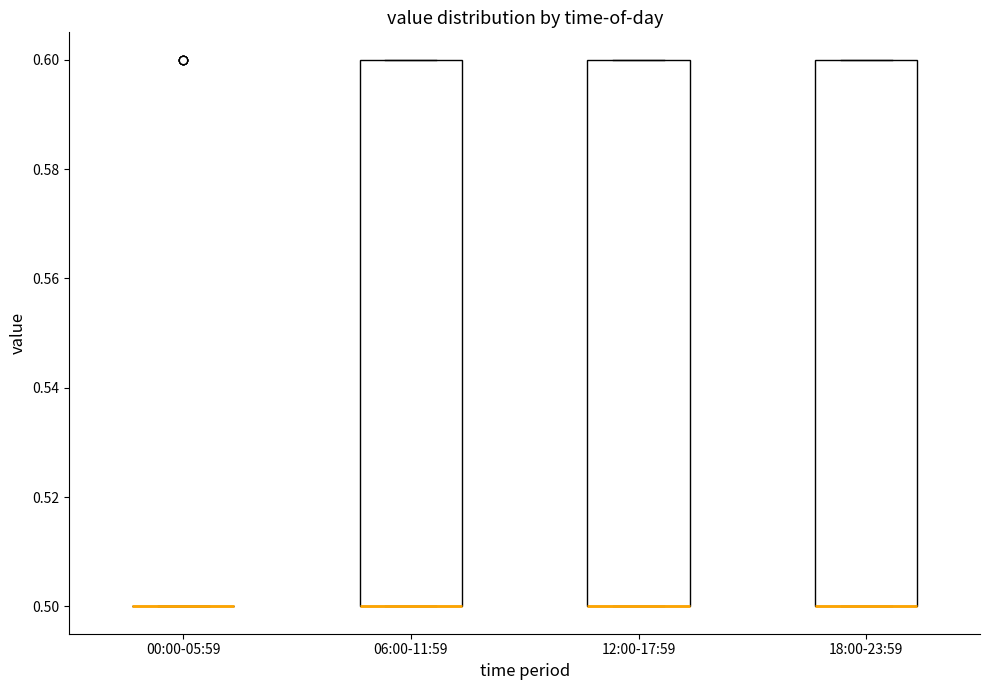

Reading left to right, read every box against the y-axis: the position of its median line, the range the box covers, and the ends of its whiskers. The values are not printed on the chart, so give them approximately, as read against the axis.

00:00-05:59: box collapsed to a line at 0.5, whiskers 0.5 to 0.5
06:00-11:59: median 0.5 (drawn on the box's lower edge), box 0.5 to 0.6, whiskers 0.5 to 0.6
12:00-17:59: median 0.5 (drawn on the box's lower edge), box 0.5 to 0.6, whiskers 0.5 to 0.6
18:00-23:59: median 0.5 (drawn on the box's lower edge), box 0.5 to 0.6, whiskers 0.5 to 0.6